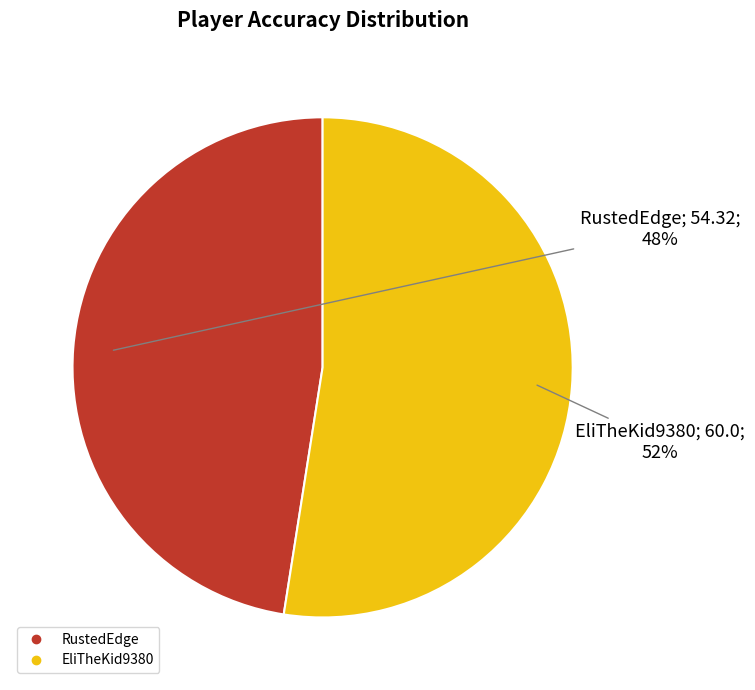

Which category accounts for the majority?

EliTheKid9380